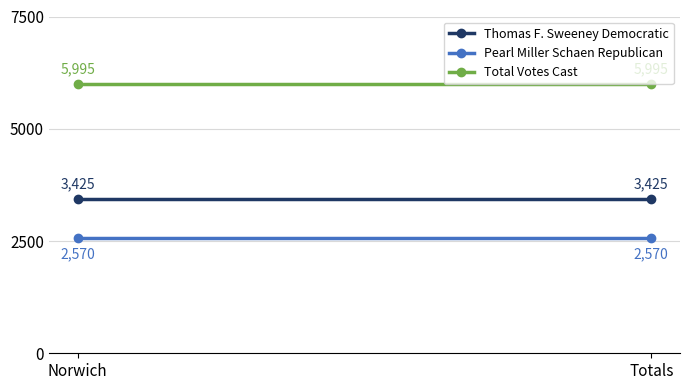

Which series has the largest total across all categories?

Total Votes Cast